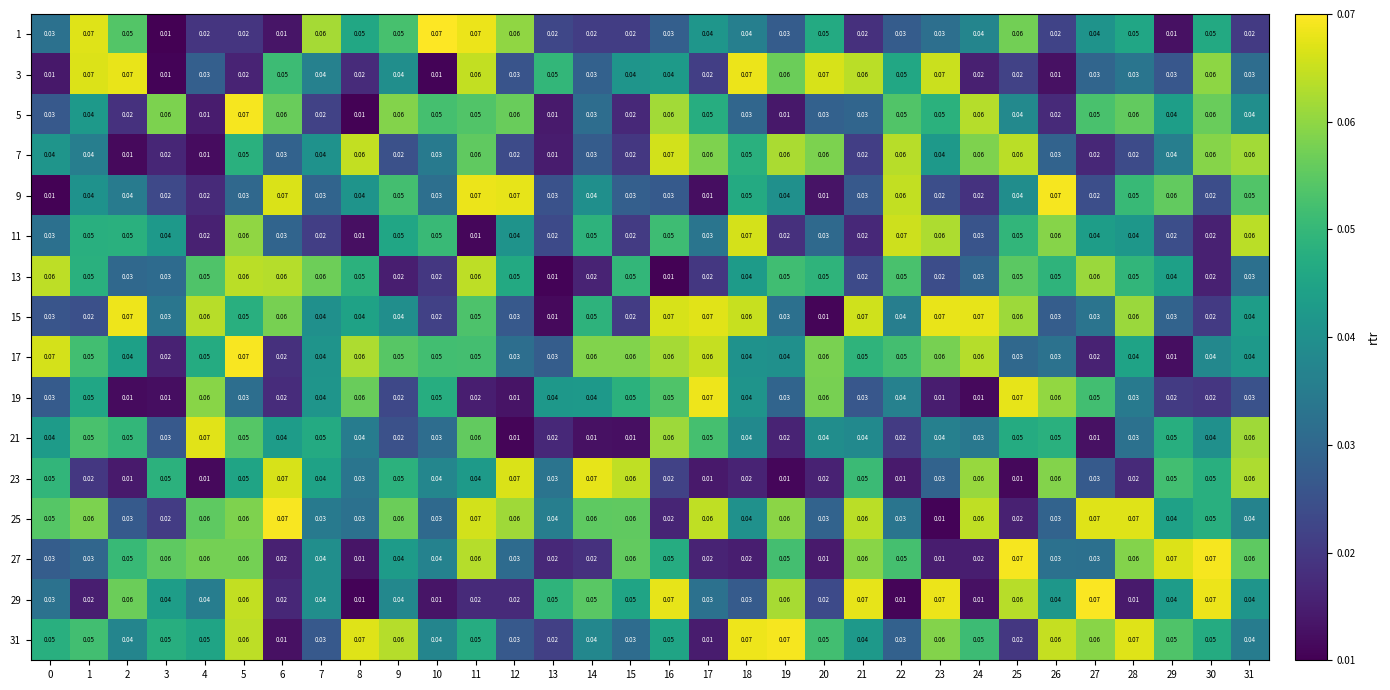

Is the value of 29 at 8 greater than the value of 31 at 25?

No